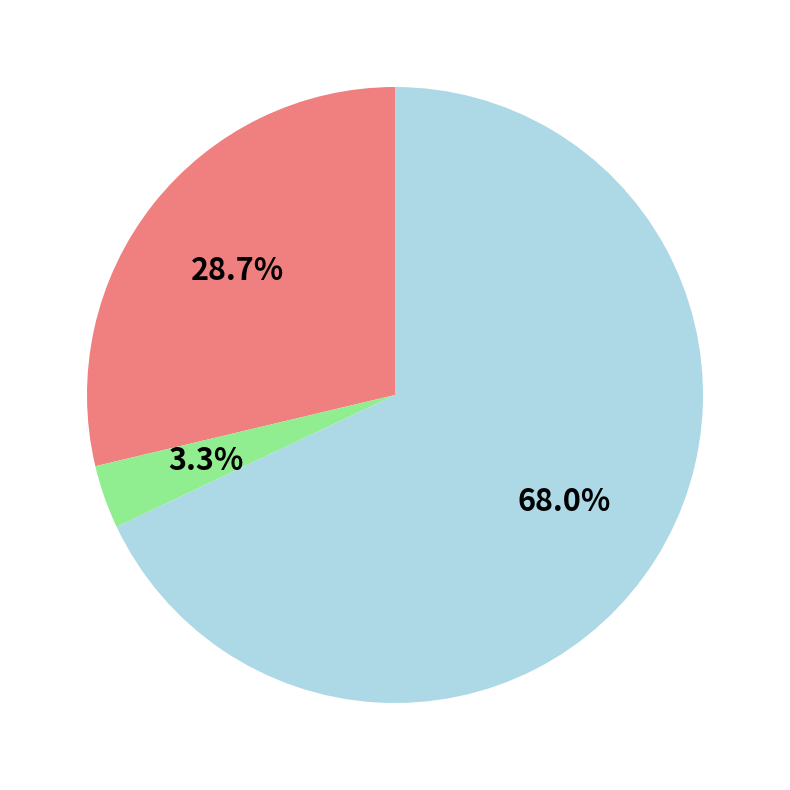

Does any single category account for the majority?

Yes